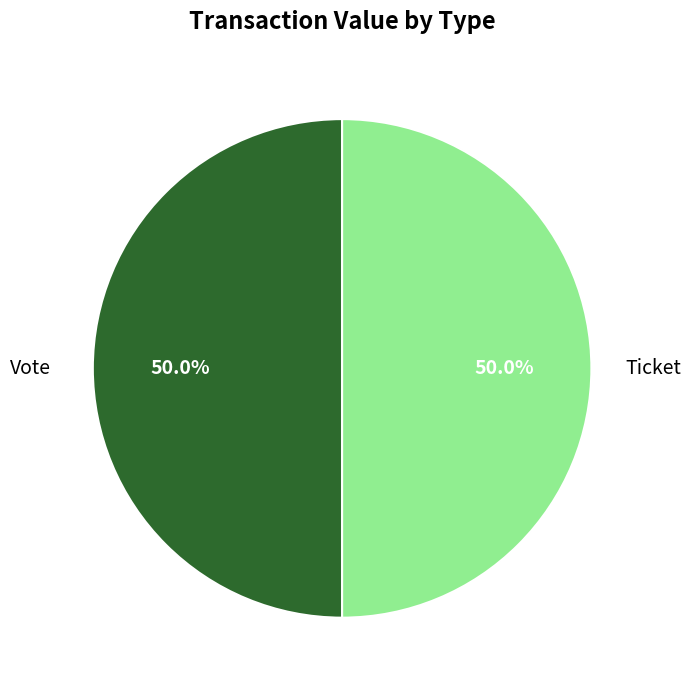

What percentage do Vote and Ticket together represent?

100.0%